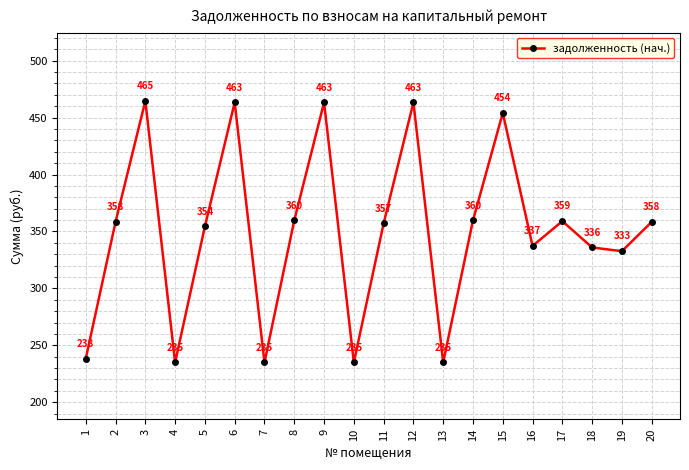

What is the value of the 3rd point from the left?

464.6